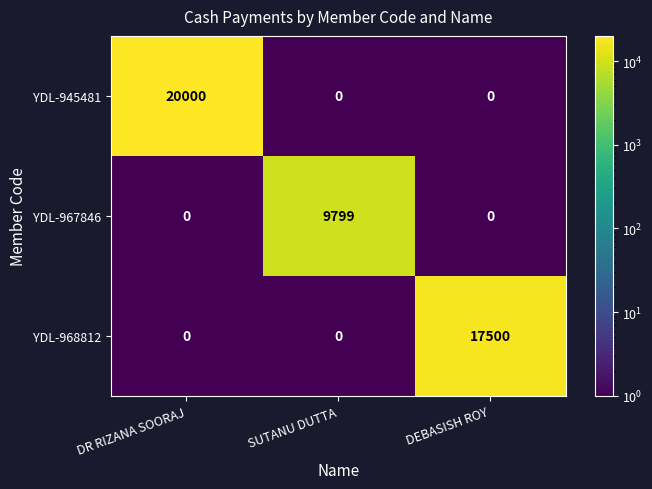

Reading left to right, transcribe all the data shown in this chart.

YDL-945481: 20000	0	0
YDL-967846: 0	9799	0
YDL-968812: 0	0	17500